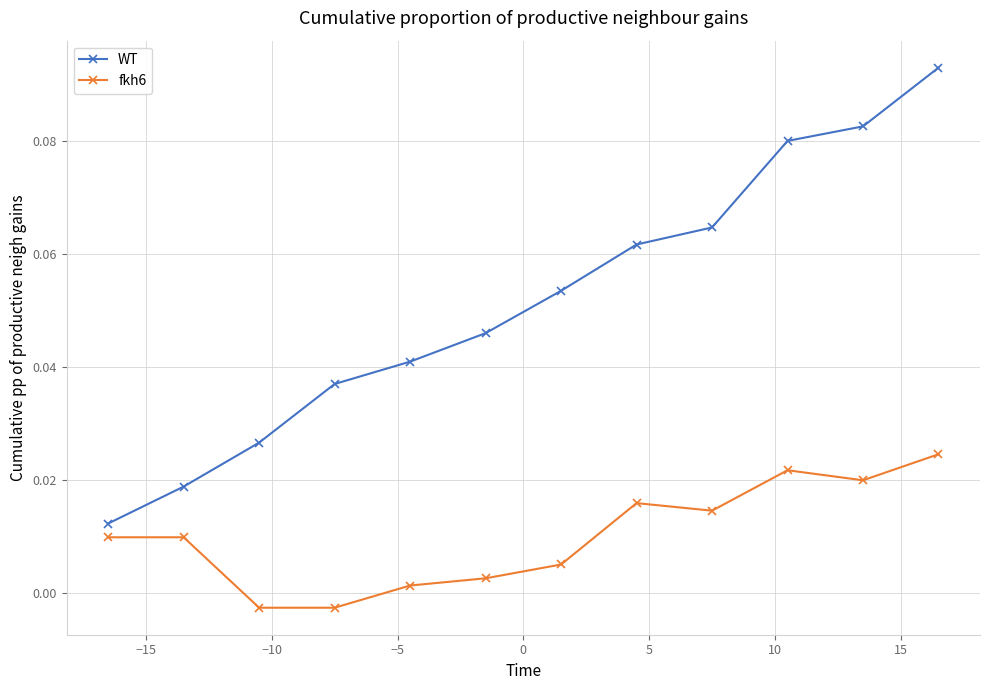

What is the sum of all WT values?

0.6